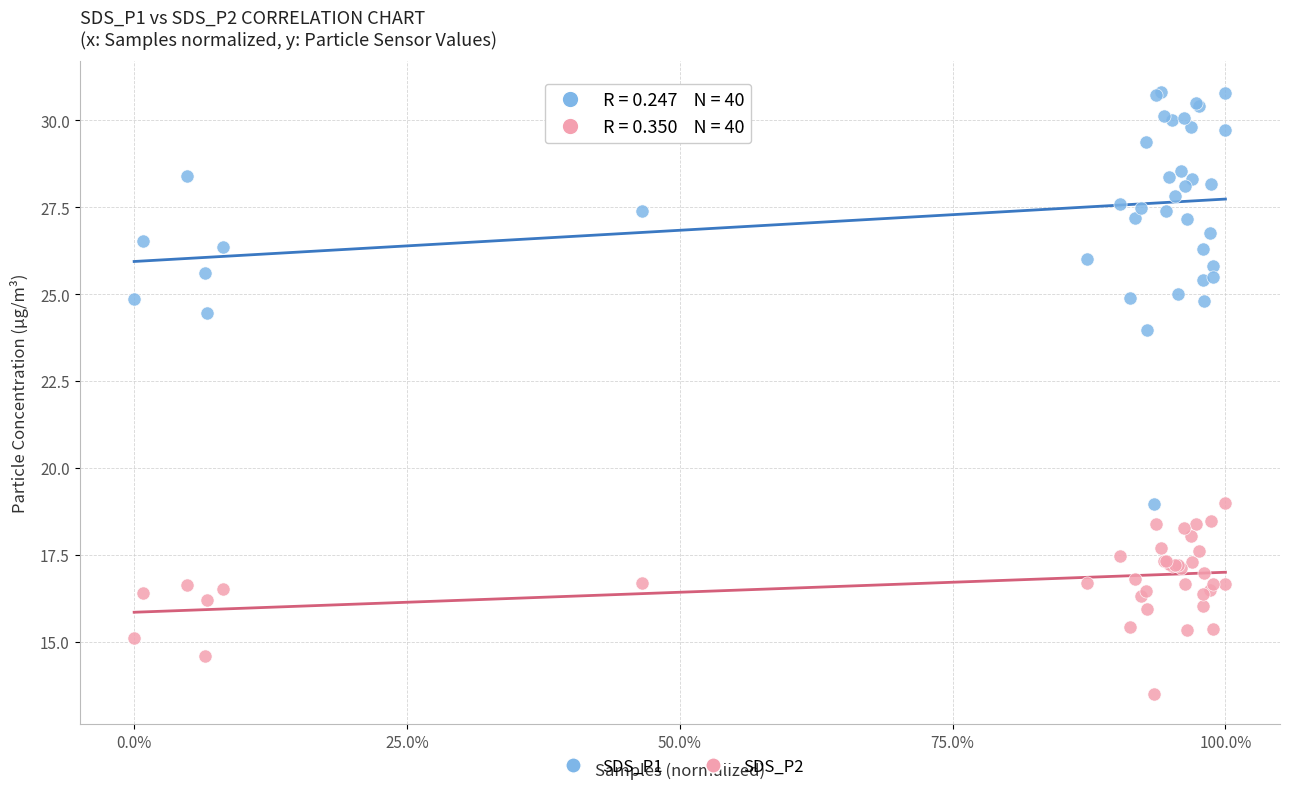

Which series has the largest Y range (max minus min)?

SDS_P1